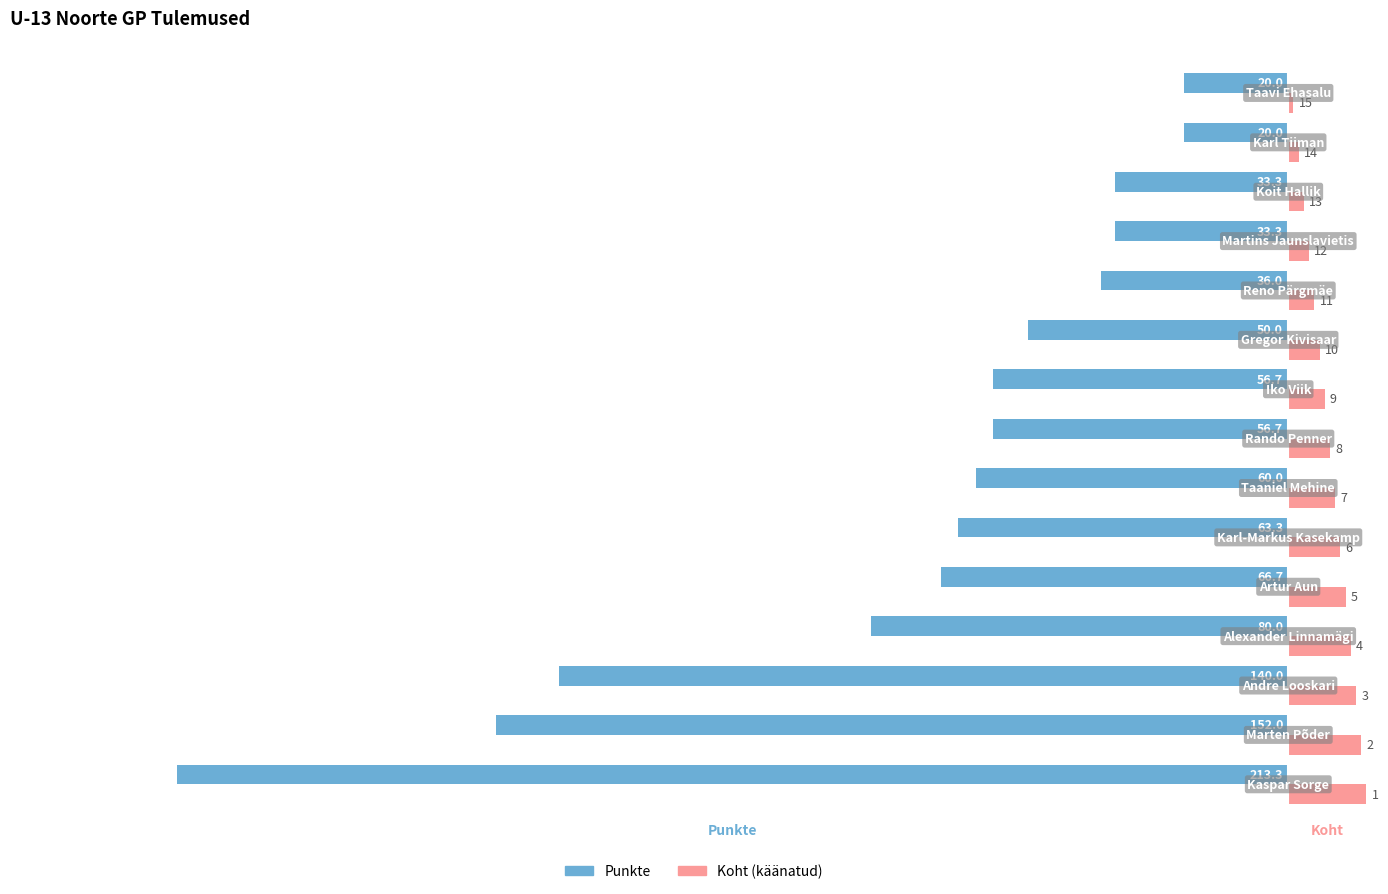

What is the highest value of the Punkte series?

-20.0